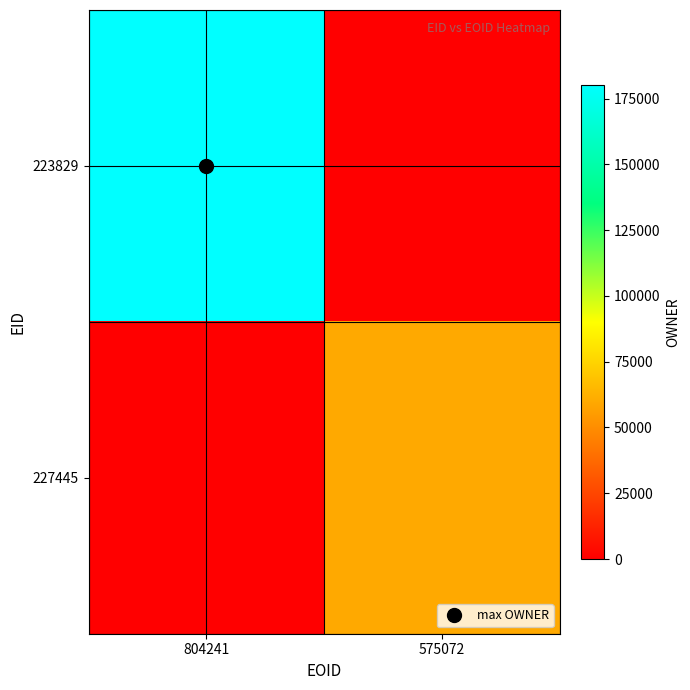

Which has a higher value, 804241 or 575072?

804241